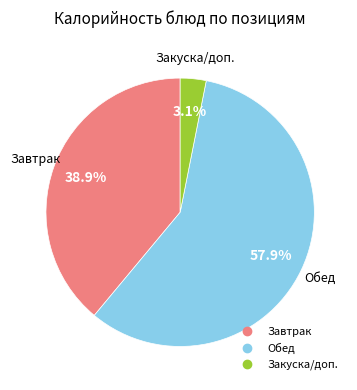

Does any single category account for the majority?

Yes